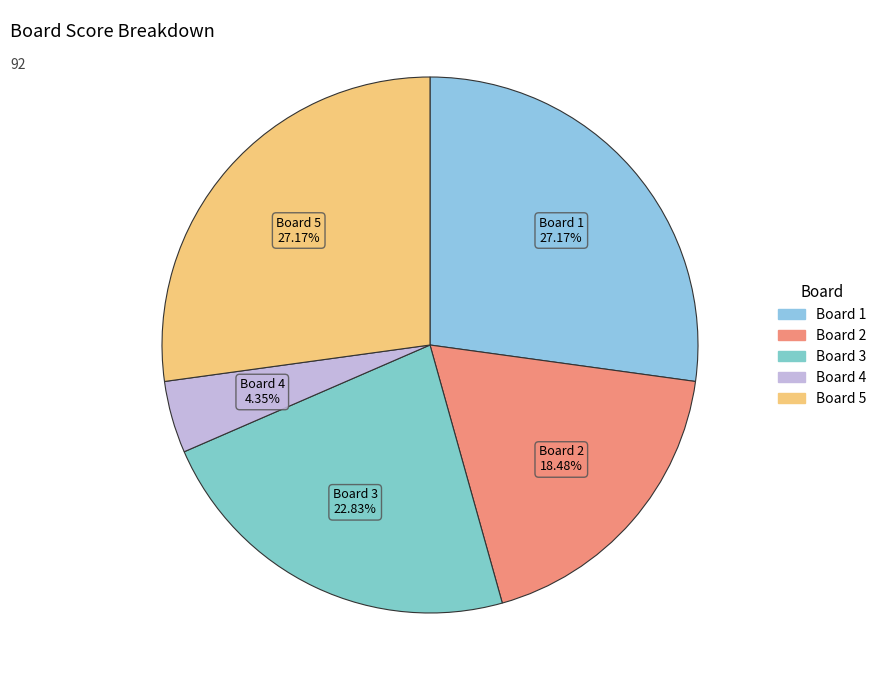

Which slice is the smallest?

Board 4